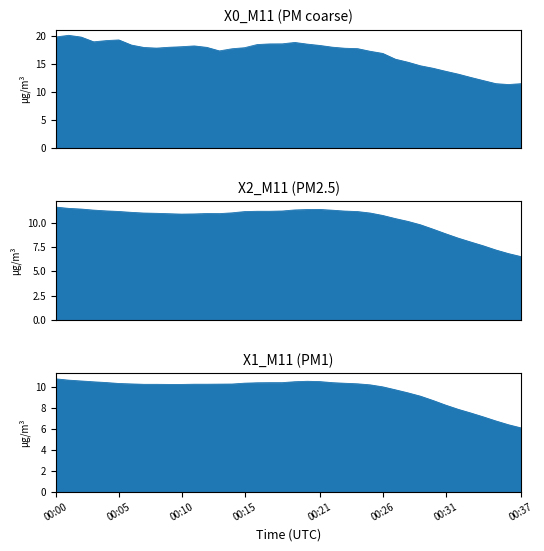

Where is X2_M11 nearest to the value 9?

00:31